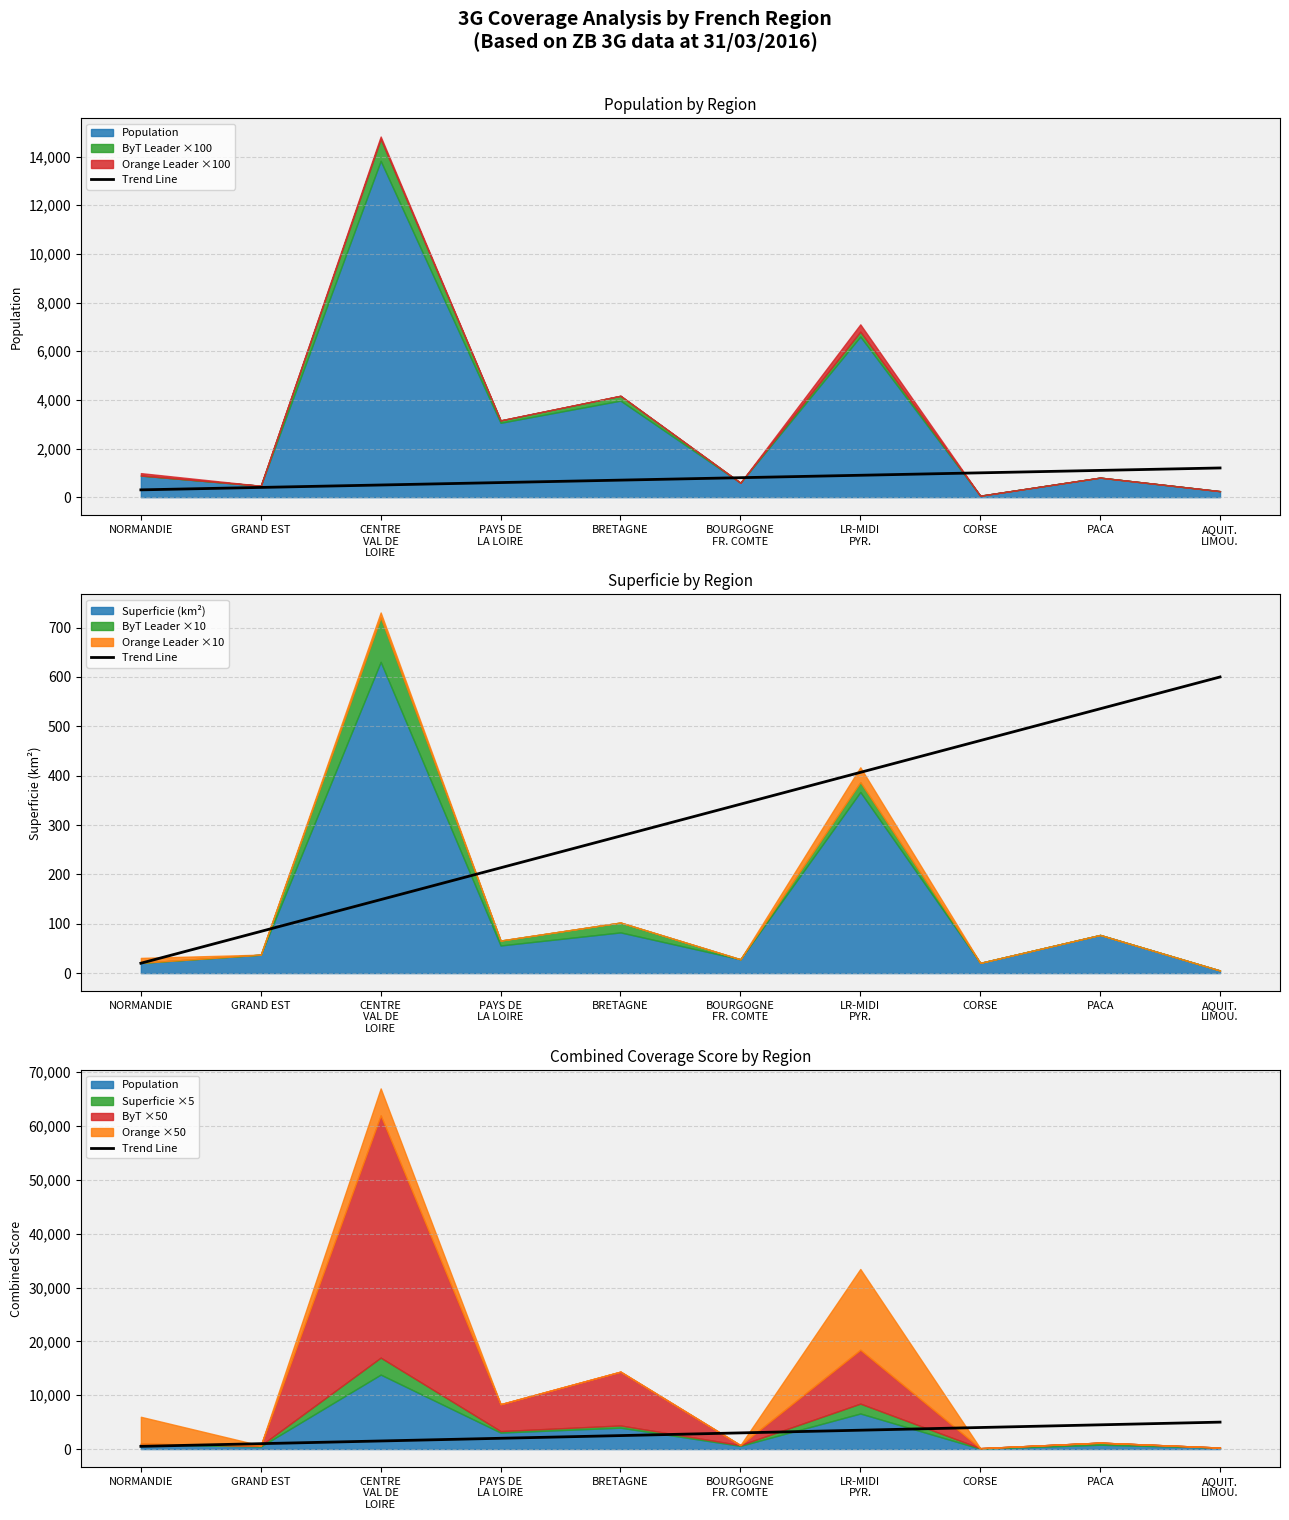

How many lines are shown in the chart?

1